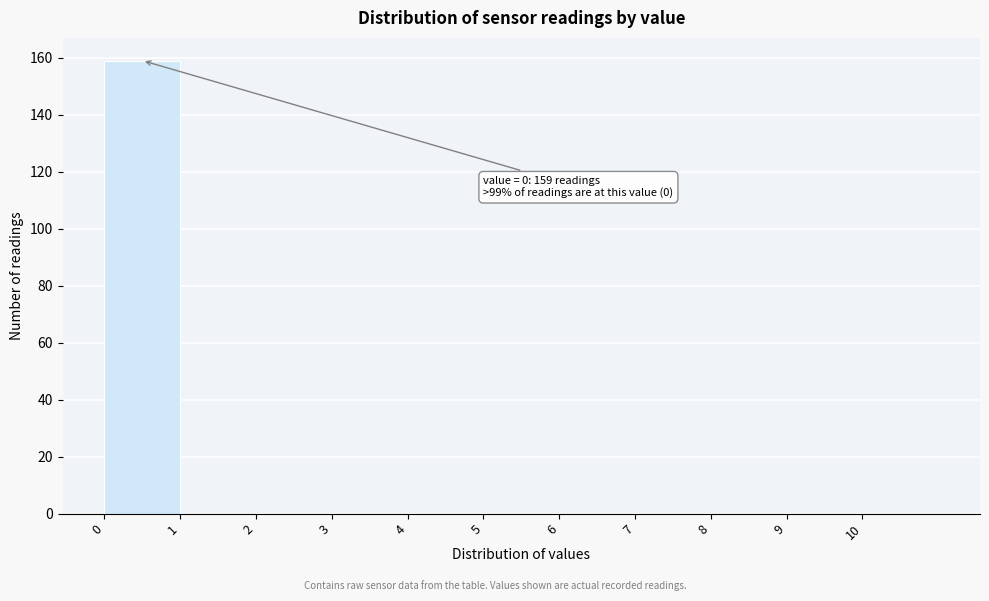

Over which range of the x-axis is the bar tallest?

0 to 1